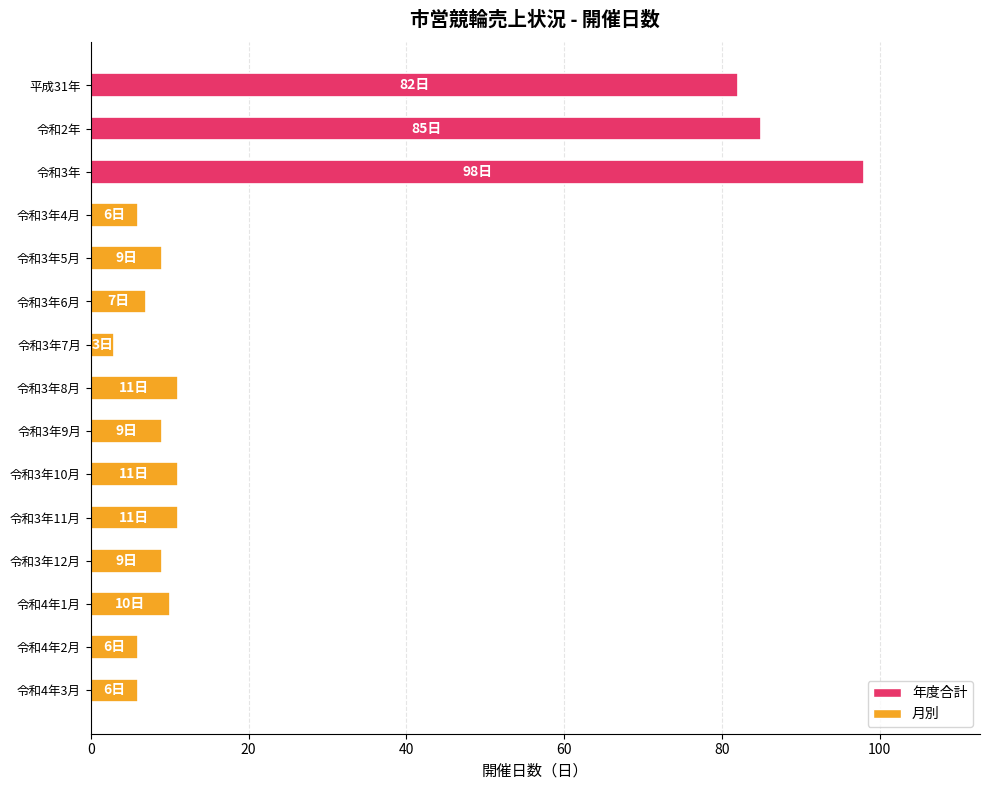

What is the change in value from 令和3年7月 to 令和4年3月?

+3